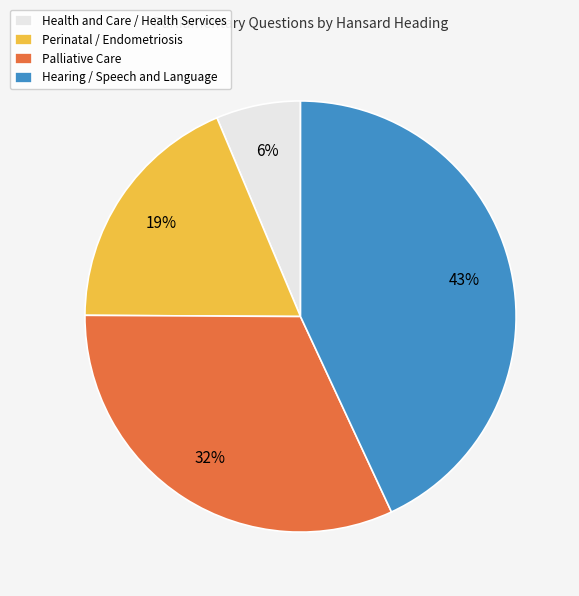

To the nearest percent, what is the difference between the Hearing / Speech and Language and Perinatal / Endometriosis slice percentages?

24%